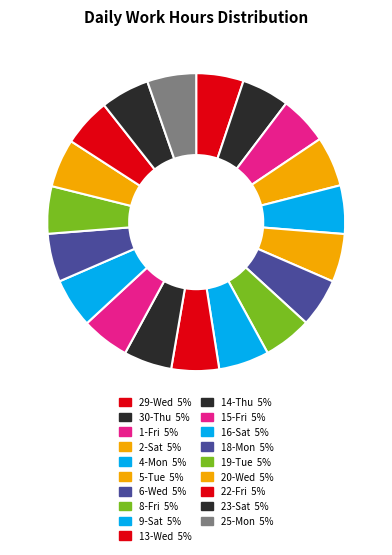

How many slices are in this pie chart?

19